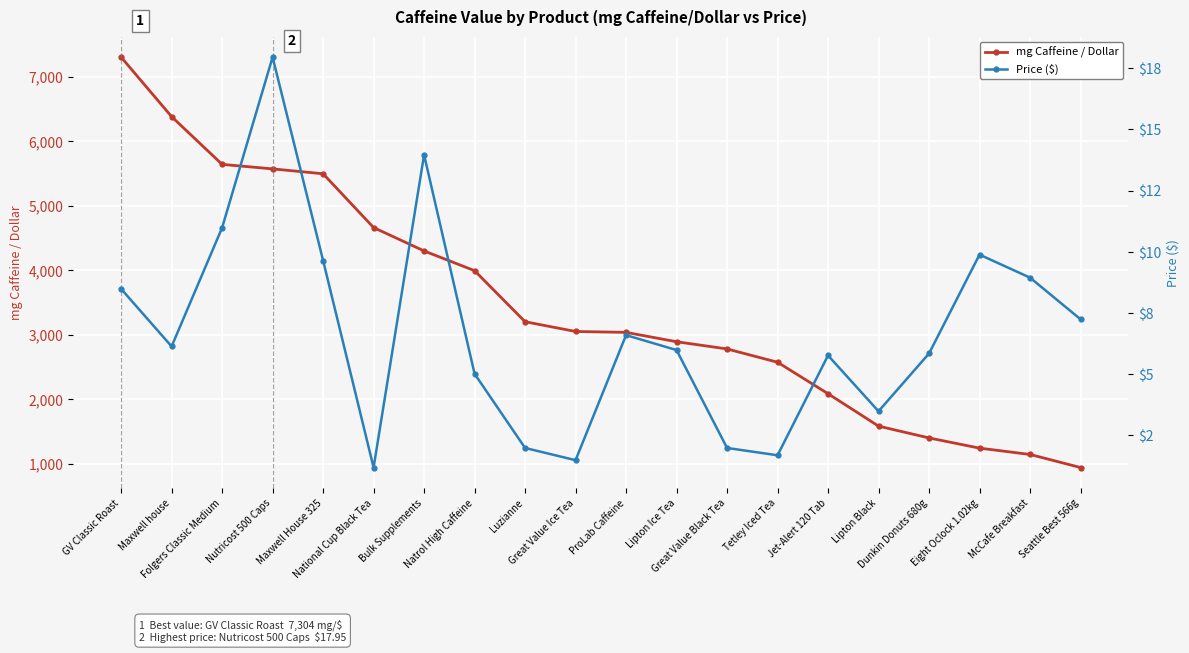

Reading right to left, transcribe all the data shown in this chart.

mg Caffeine / Dollar: 938.1	1140.9	1238.9	1397.3	1580.5	2083.3	2571.4	2777.8	2889.6	3034.9	3048.6	3200.0	3992.0	4298.0	4661.0	5495.3	5571.0	5641.2	6381.7	7304.2
Price ($): 7.2	8.9	9.9	5.8	3.5	5.8	1.7	2.0	6.0	6.6	1.5	2.0	5.0	14.0	1.2	9.6	17.9	11.0	6.1	8.5